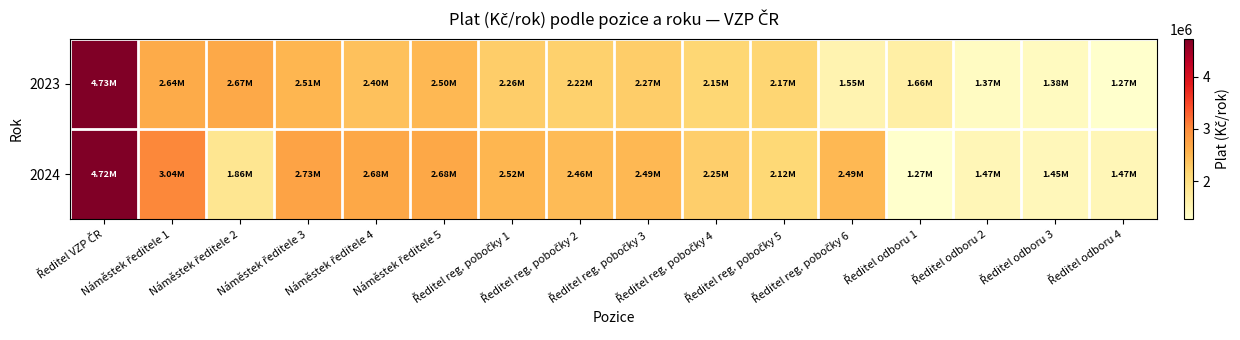

Reading right to left, list all the values displayed in this chart.

2023: Ředitel odboru 4=1268374	Ředitel odboru 3=1378513	Ředitel odboru 2=1371756	Ředitel odboru 1=1659033	Ředitel reg. pobočky 6=1545295	Ředitel reg. pobočky 5=2168210	Ředitel reg. pobočky 4=2150523	Ředitel reg. pobočky 3=2268882	Ředitel reg. pobočky 2=2215004	Ředitel reg. pobočky 1=2260517	Náměstek ředitele 5=2497226	Náměstek ředitele 4=2395850	Náměstek ředitele 3=2513525	Náměstek ředitele 2=2674126	Náměstek ředitele 1=2642979	Ředitel VZP ČR=4730018
2024: Ředitel odboru 4=1473791	Ředitel odboru 3=1448056	Ředitel odboru 2=1471583	Ředitel odboru 1=1273218	Ředitel reg. pobočky 6=2490208	Ředitel reg. pobočky 5=2121213	Ředitel reg. pobočky 4=2250072	Ředitel reg. pobočky 3=2489076	Ředitel reg. pobočky 2=2463817	Ředitel reg. pobočky 1=2523835	Náměstek ředitele 5=2681655	Náměstek ředitele 4=2676733	Náměstek ředitele 3=2730363	Náměstek ředitele 2=1858473	Náměstek ředitele 1=3035815	Ředitel VZP ČR=4720182